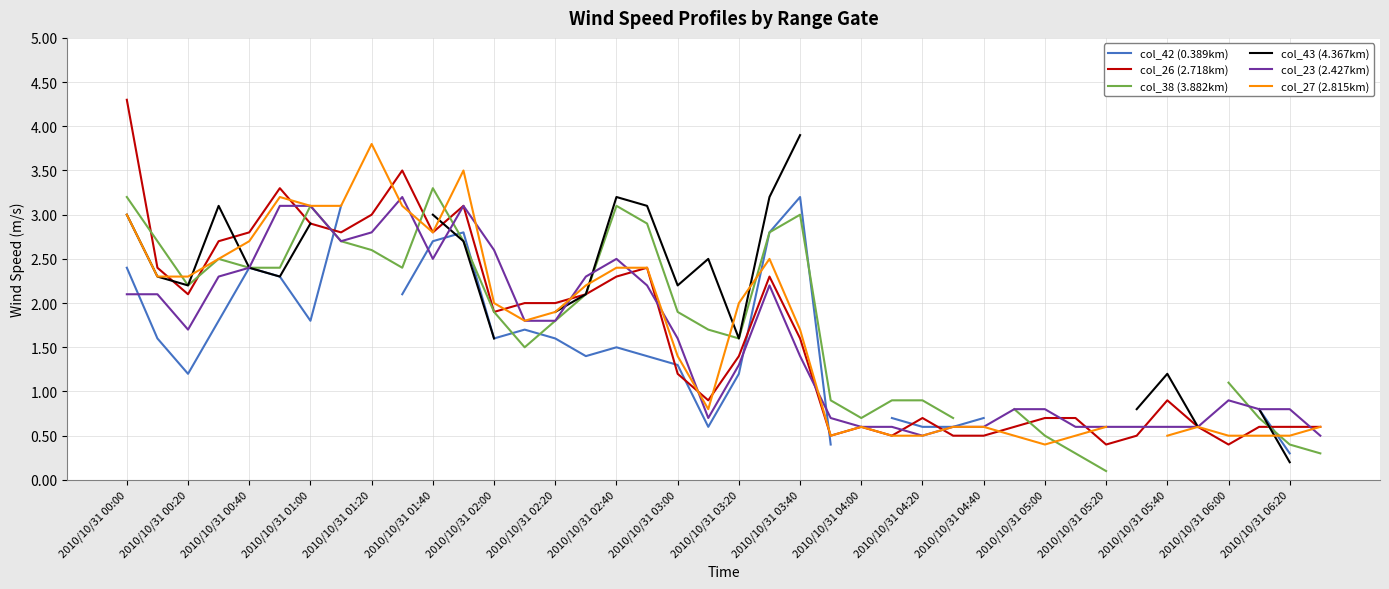

True or false: col_27 (2.815km) and col_43 (4.367km) cross at least once.

True